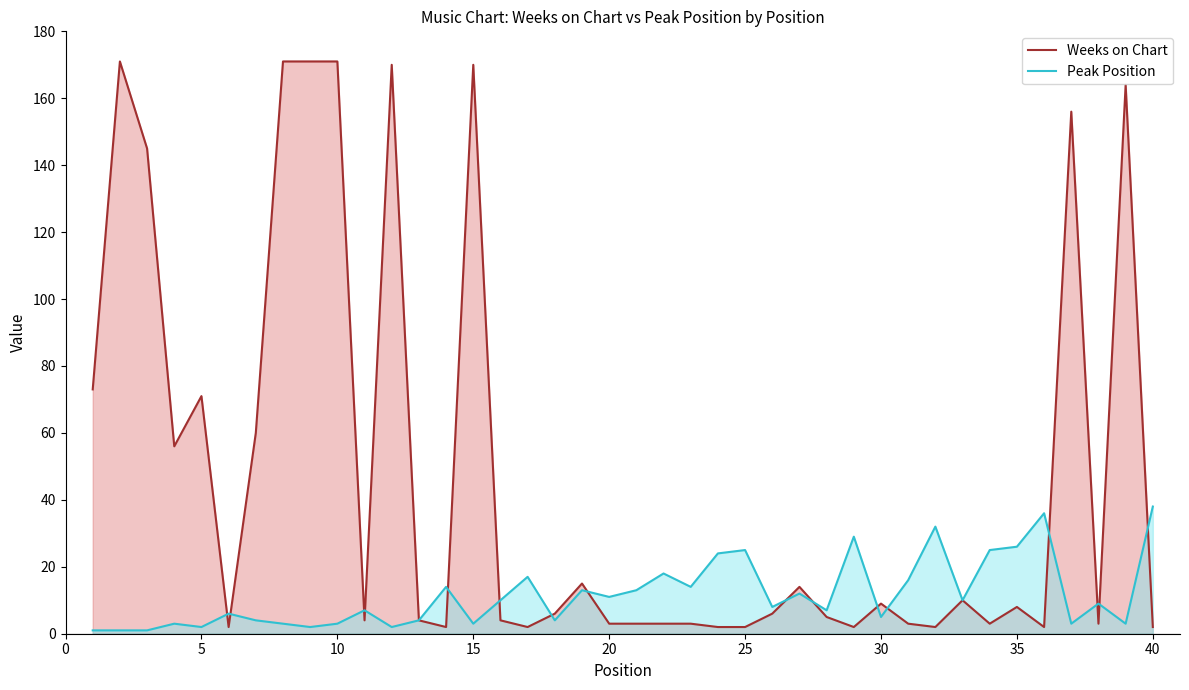

Which series has the widest spread of values?

Weeks on Chart